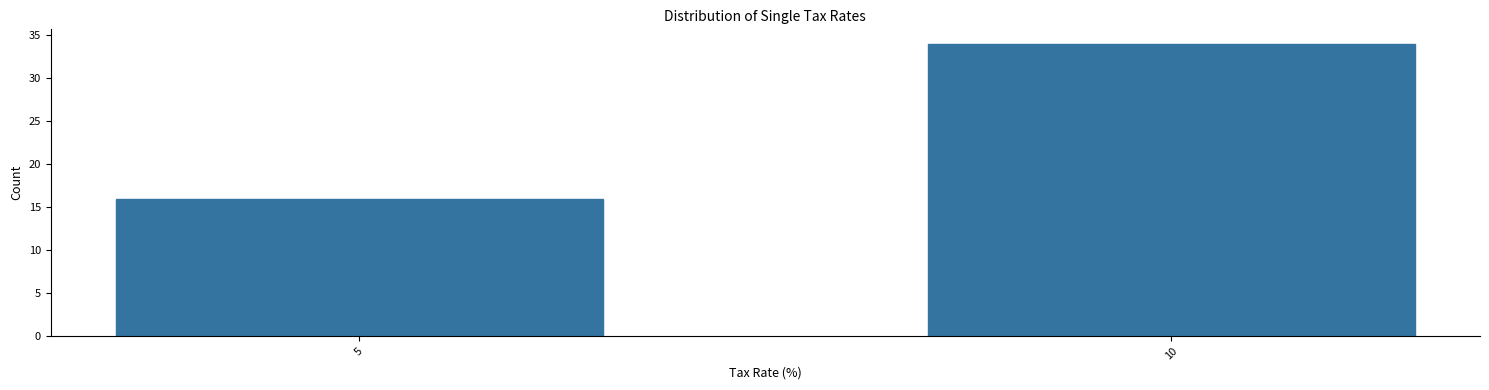

Reading left to right, extract all data points from this chart.

16	34